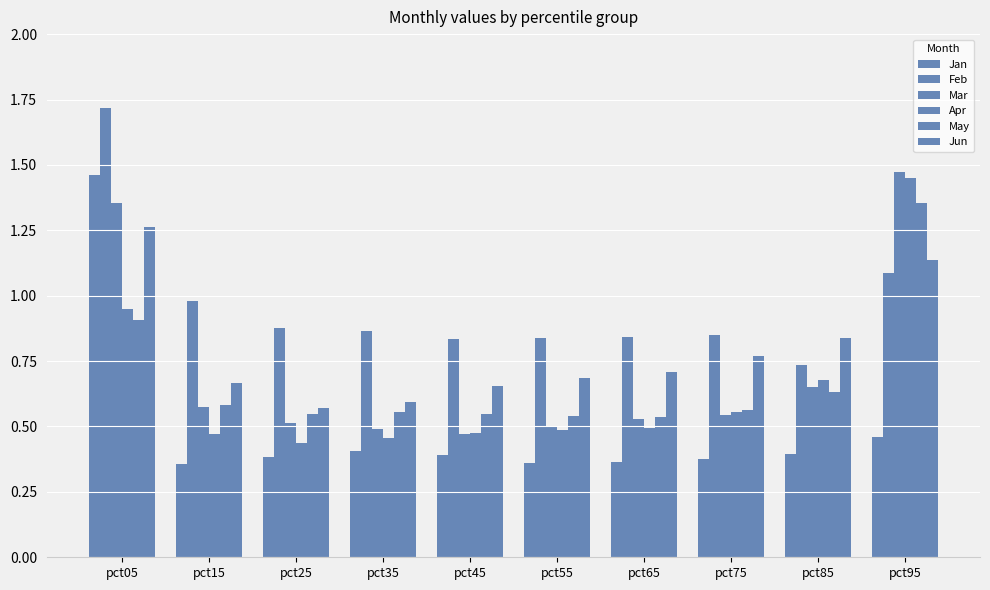

Rank the series at pct45 from highest to lowest value.

Feb, Jun, May, Apr, Mar, Jan